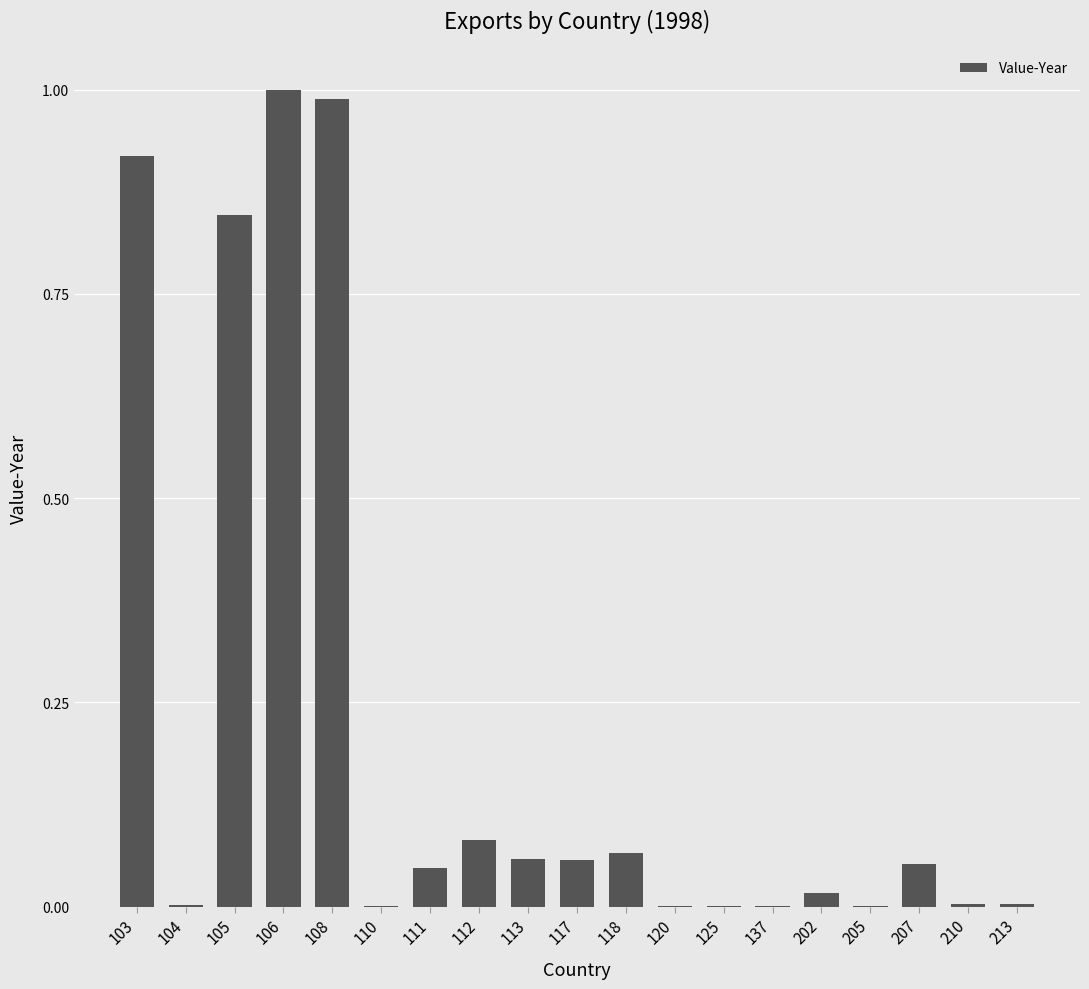

What is the change in value from 108 to 117?

-0.9